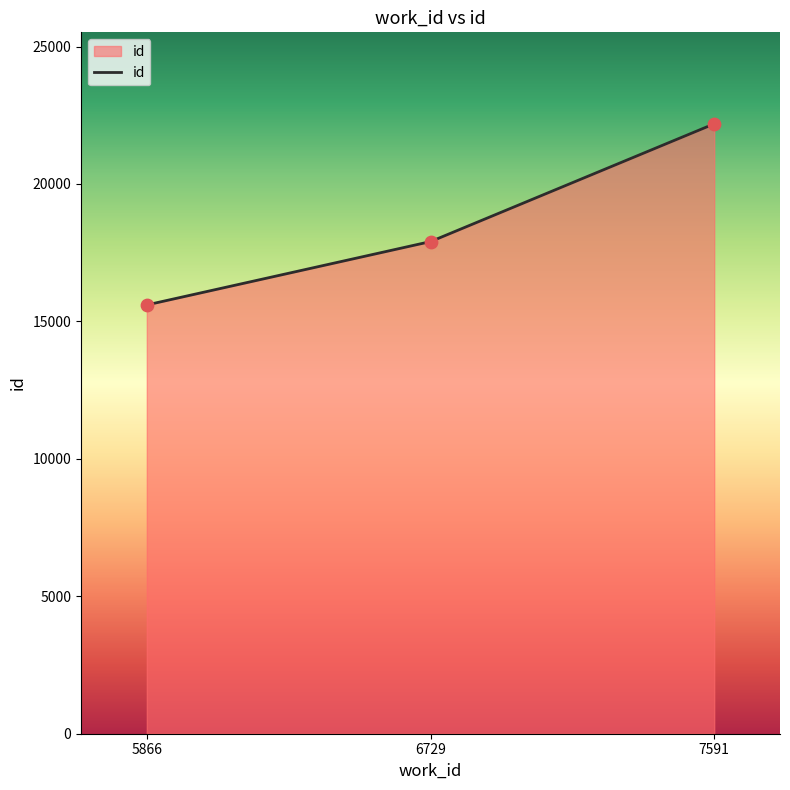

Which has a higher value, 5866 or 7591?

7591